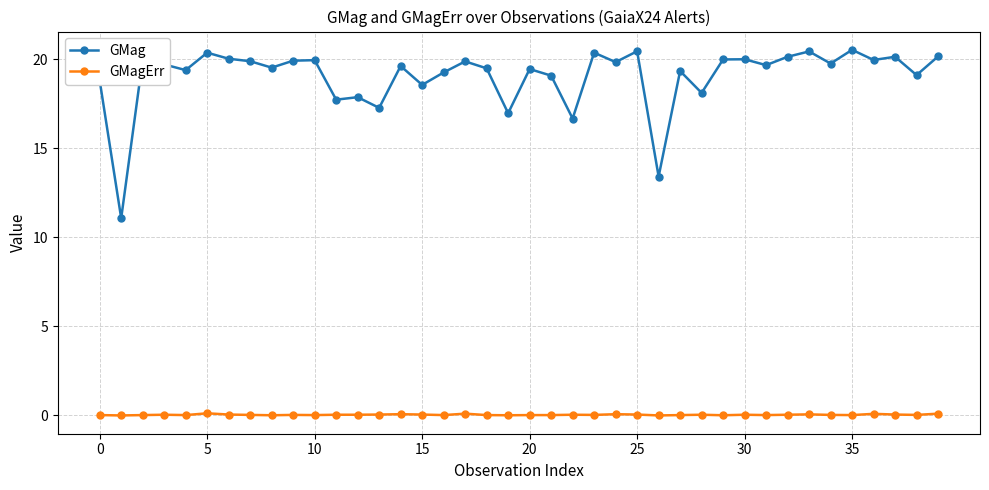

What is the difference between the maximum and minimum values in the GMag series?

9.5